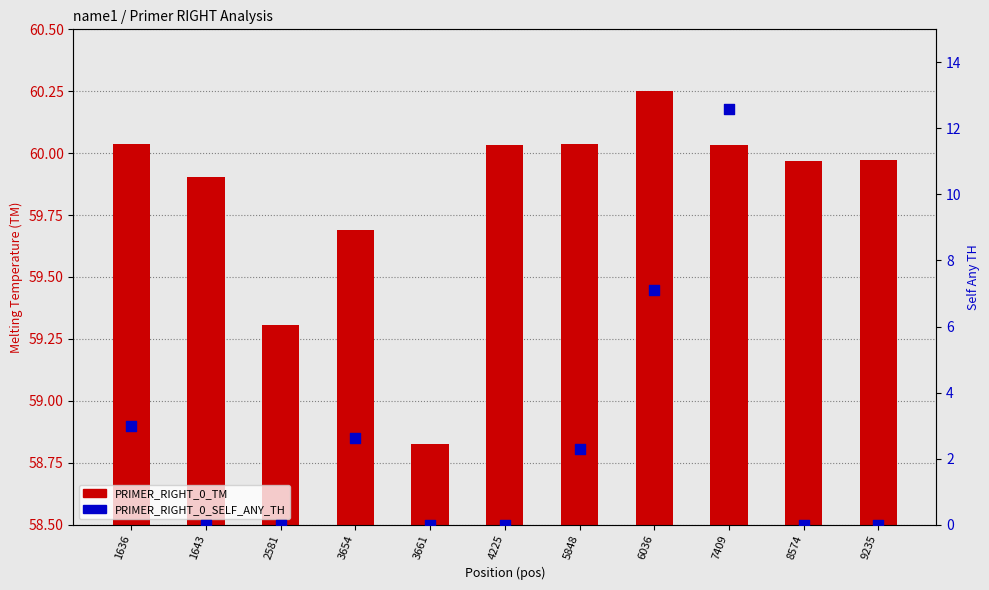

At how many categories does at least one series exceed 22?

11